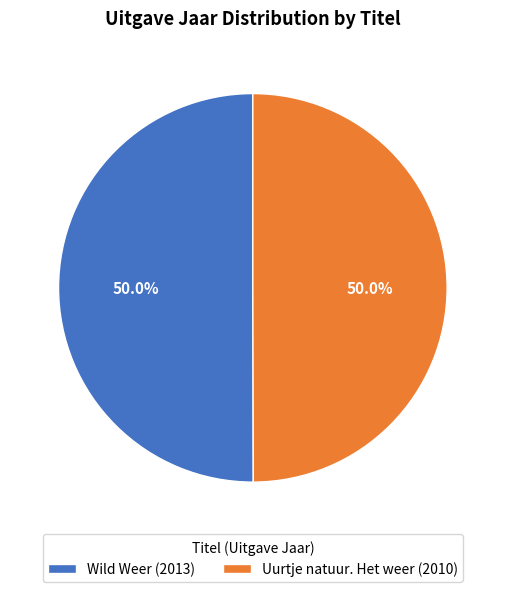

How many segments does this pie chart have?

2